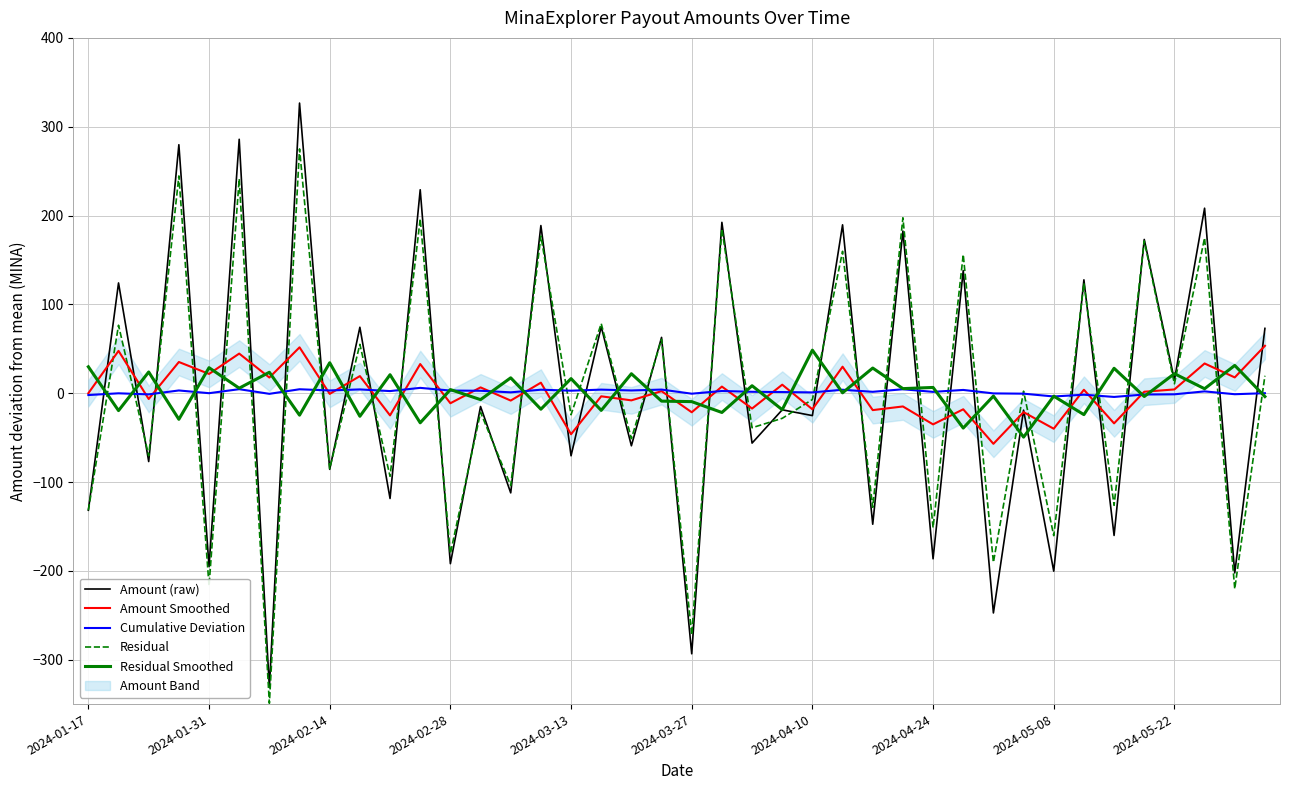

Read the Cumulative Deviation value at 2024-05-08.

-3.7